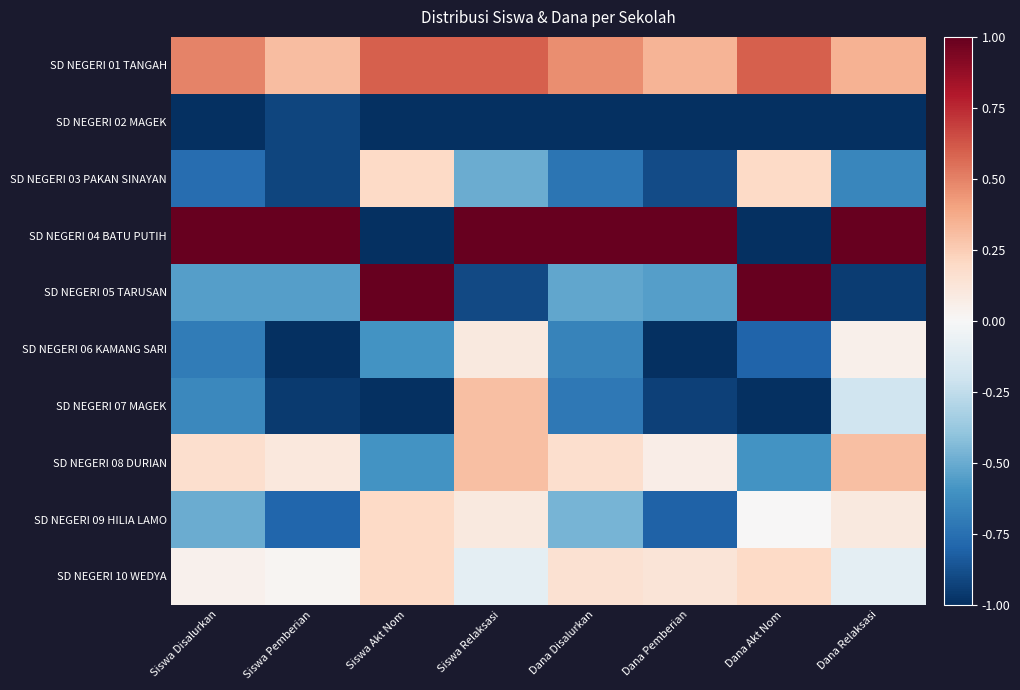

Reading left to right, transcribe all the data shown in this chart.

SD NEGERI 01 TANGAH: Siswa Disalurkan=0.5	Siswa Pemberian=0.3	Siswa Akt Nom=0.6	Siswa Relaksasi=0.6	Dana Disalurkan=0.5	Dana Pemberian=0.3	Dana Akt Nom=0.6	Dana Relaksasi=0.4
SD NEGERI 02 MAGEK: Siswa Disalurkan=-1.0	Siswa Pemberian=-0.9	Siswa Akt Nom=-1.0	Siswa Relaksasi=-1.0	Dana Disalurkan=-1.0	Dana Pemberian=-1.0	Dana Akt Nom=-1.0	Dana Relaksasi=-1.0
SD NEGERI 03 PAKAN SINAYAN: Siswa Disalurkan=-0.8	Siswa Pemberian=-0.9	Siswa Akt Nom=0.2	Siswa Relaksasi=-0.5	Dana Disalurkan=-0.7	Dana Pemberian=-0.9	Dana Akt Nom=0.2	Dana Relaksasi=-0.7
SD NEGERI 04 BATU PUTIH: Siswa Disalurkan=1.0	Siswa Pemberian=1.0	Siswa Akt Nom=-1.0	Siswa Relaksasi=1.0	Dana Disalurkan=1.0	Dana Pemberian=1.0	Dana Akt Nom=-1.0	Dana Relaksasi=1.0
SD NEGERI 05 TARUSAN: Siswa Disalurkan=-0.6	Siswa Pemberian=-0.6	Siswa Akt Nom=1.0	Siswa Relaksasi=-0.9	Dana Disalurkan=-0.5	Dana Pemberian=-0.6	Dana Akt Nom=1.0	Dana Relaksasi=-0.9
SD NEGERI 06 KAMANG SARI: Siswa Disalurkan=-0.7	Siswa Pemberian=-1.0	Siswa Akt Nom=-0.6	Siswa Relaksasi=0.1	Dana Disalurkan=-0.7	Dana Pemberian=-1.0	Dana Akt Nom=-0.8	Dana Relaksasi=0.1
SD NEGERI 07 MAGEK: Siswa Disalurkan=-0.6	Siswa Pemberian=-1.0	Siswa Akt Nom=-1.0	Siswa Relaksasi=0.3	Dana Disalurkan=-0.7	Dana Pemberian=-0.9	Dana Akt Nom=-1.0	Dana Relaksasi=-0.2
SD NEGERI 08 DURIAN: Siswa Disalurkan=0.2	Siswa Pemberian=0.1	Siswa Akt Nom=-0.6	Siswa Relaksasi=0.3	Dana Disalurkan=0.2	Dana Pemberian=0.1	Dana Akt Nom=-0.6	Dana Relaksasi=0.3
SD NEGERI 09 HILIA LAMO: Siswa Disalurkan=-0.5	Siswa Pemberian=-0.8	Siswa Akt Nom=0.2	Siswa Relaksasi=0.1	Dana Disalurkan=-0.5	Dana Pemberian=-0.8	Dana Akt Nom=0.0	Dana Relaksasi=0.1
SD NEGERI 10 WEDYA: Siswa Disalurkan=0.0	Siswa Pemberian=0.0	Siswa Akt Nom=0.2	Siswa Relaksasi=-0.1	Dana Disalurkan=0.1	Dana Pemberian=0.1	Dana Akt Nom=0.2	Dana Relaksasi=-0.1